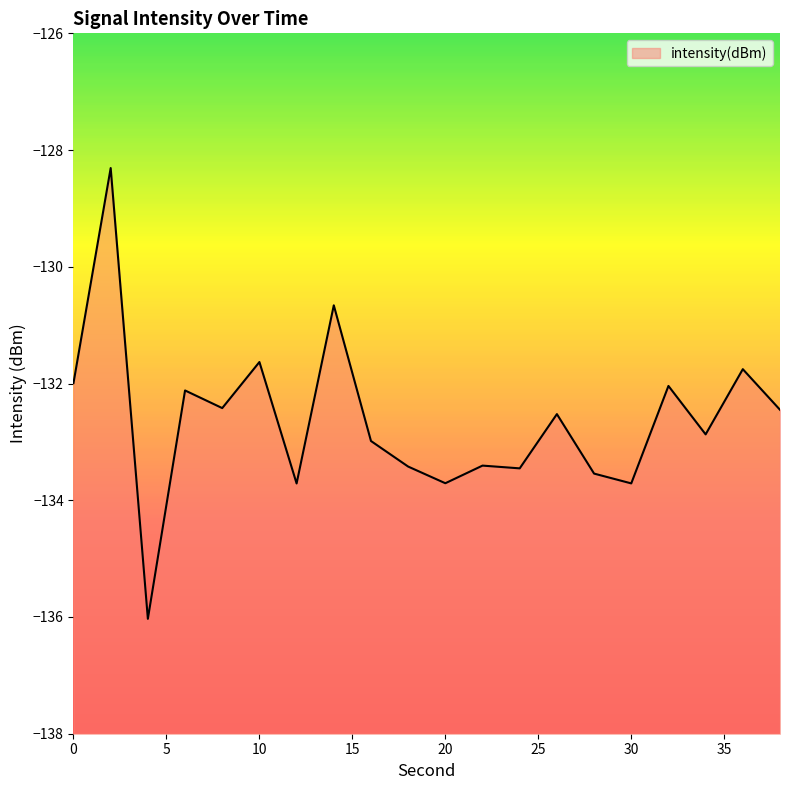

What is the difference between the values at 4 and 32?

4.0